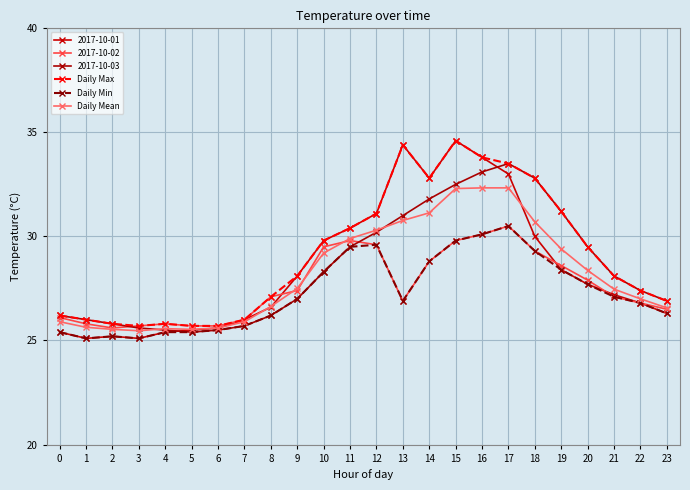

How many lines are shown in the chart?

6